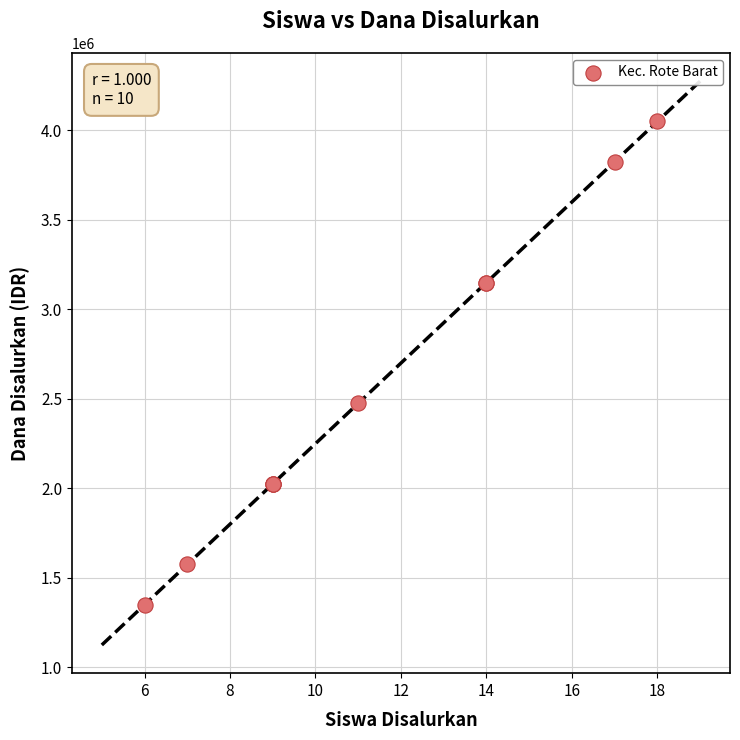

What Y value in the scatter plot is closest to 2700000?

2475000